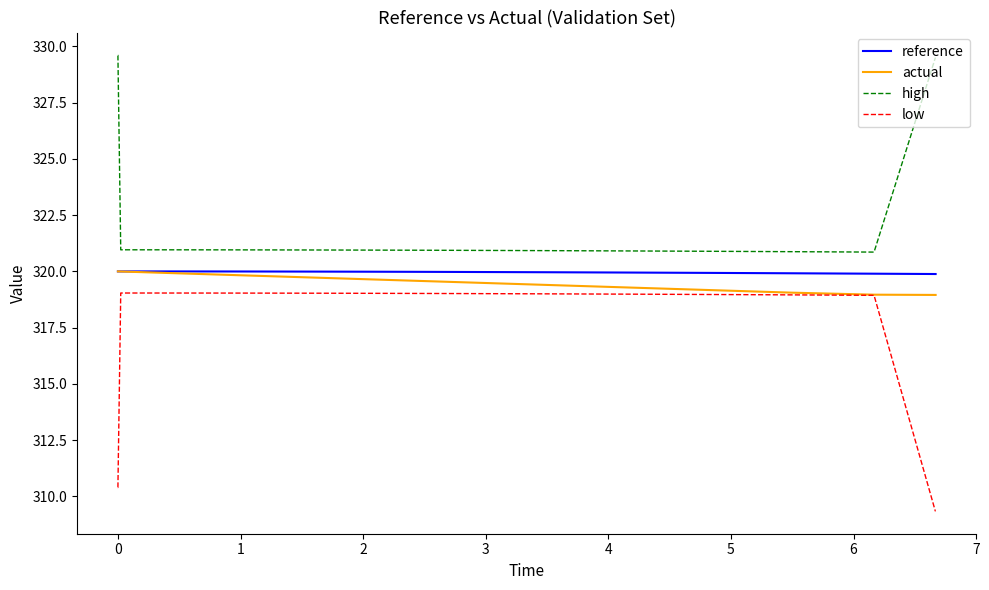

True or false: reference and low intersect in this chart.

False